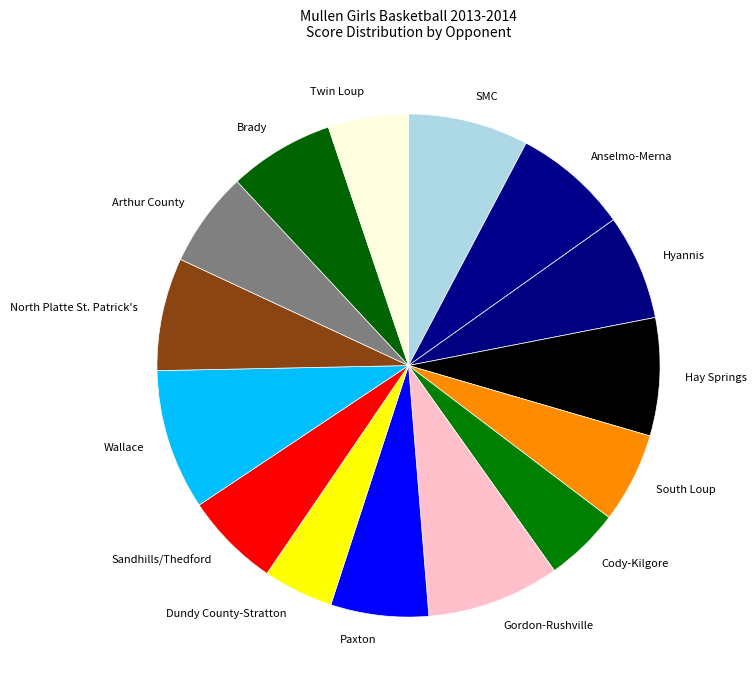

Is it true that Anselmo-Merna is 18% of the pie?

False